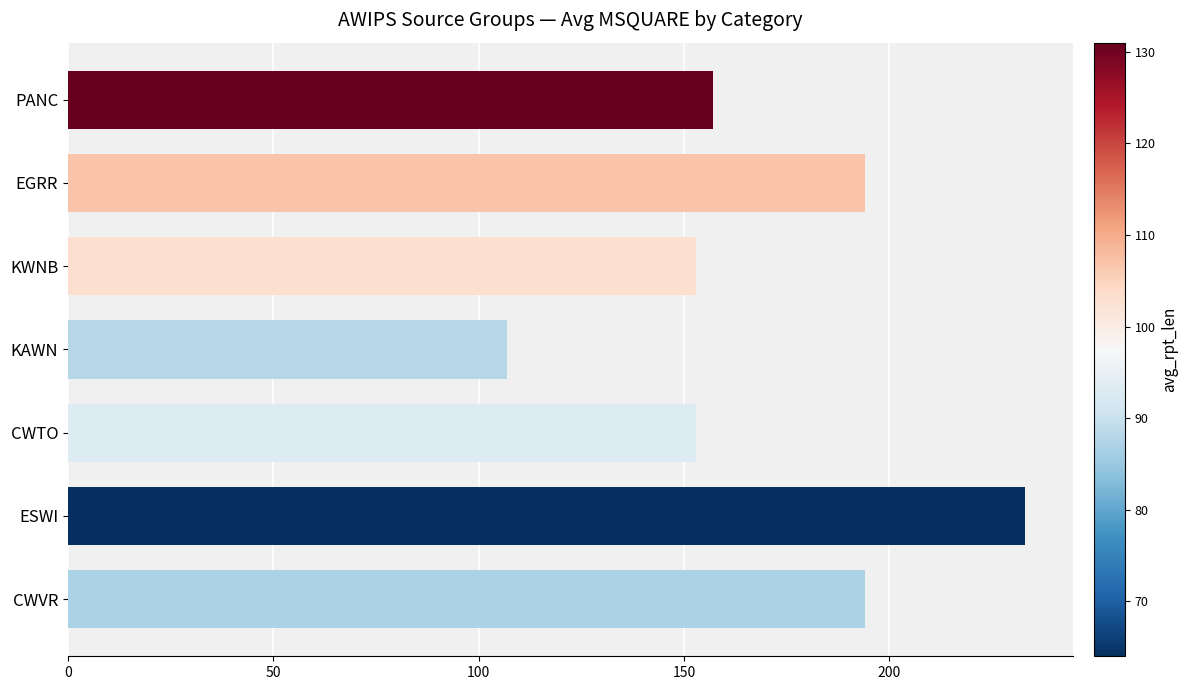

Reading top to bottom, what are all the values shown in this chart?

PANC=157	EGRR=194	KWNB=153	KAWN=107	CWTO=153	ESWI=233	CWVR=194